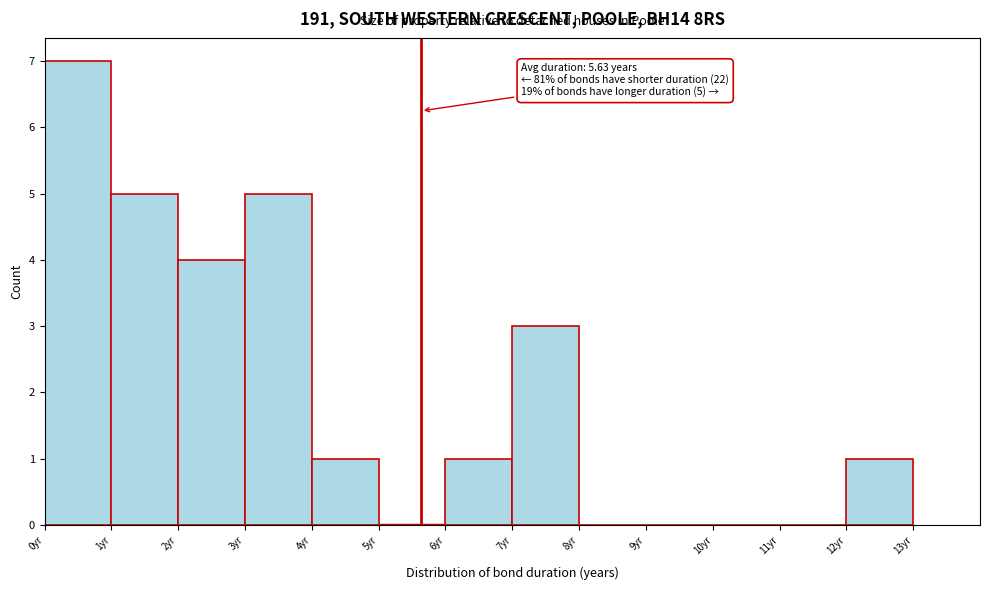

Over which range of the x-axis is the bar tallest?

0 to 1